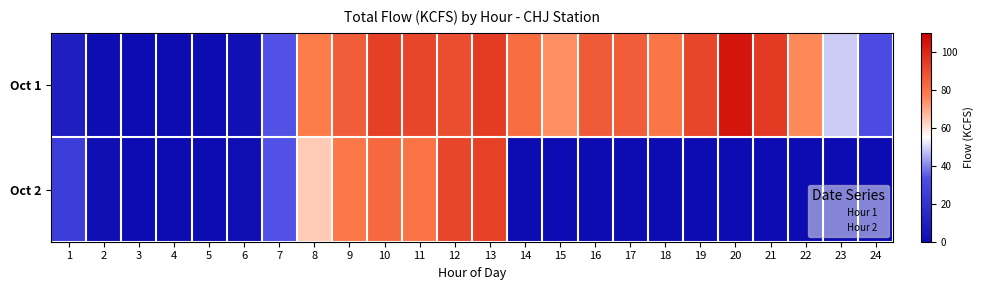

Reading left to right, transcribe all the data shown in this chart.

Oct 1: 1=9.6	2=0.7	3=0.0	4=0.0	5=0.0	6=2.2	7=33.7	8=78.1	9=85.6	10=93.5	11=91.8	12=89.5	13=94.3	14=81.6	15=74.3	16=86.0	17=85.7	18=79.3	19=91.7	20=104.1	21=94.9	22=75.3	23=48.6	24=32.5
Oct 2: 1=24.5	2=1.4	3=0.0	4=0.0	5=0.0	6=1.2	7=33.9	8=63.8	9=78.7	10=82.5	11=80.0	12=91.7	13=93.2	14=0.0	15=0.0	16=0.0	17=0.0	18=0.0	19=0.0	20=0.0	21=0.0	22=0.0	23=0.0	24=0.0